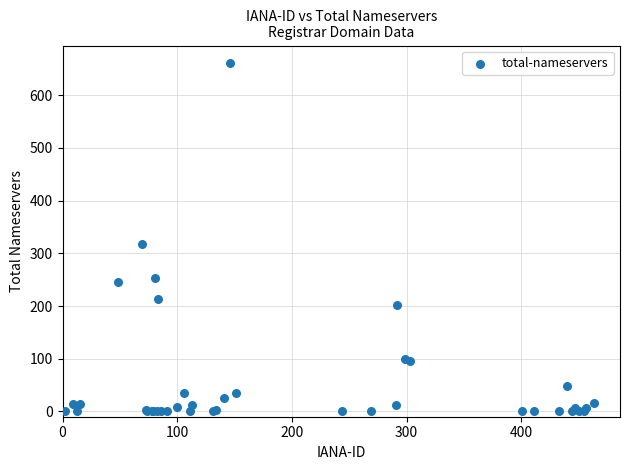

What Y value in the scatter plot is closest to 330?

317